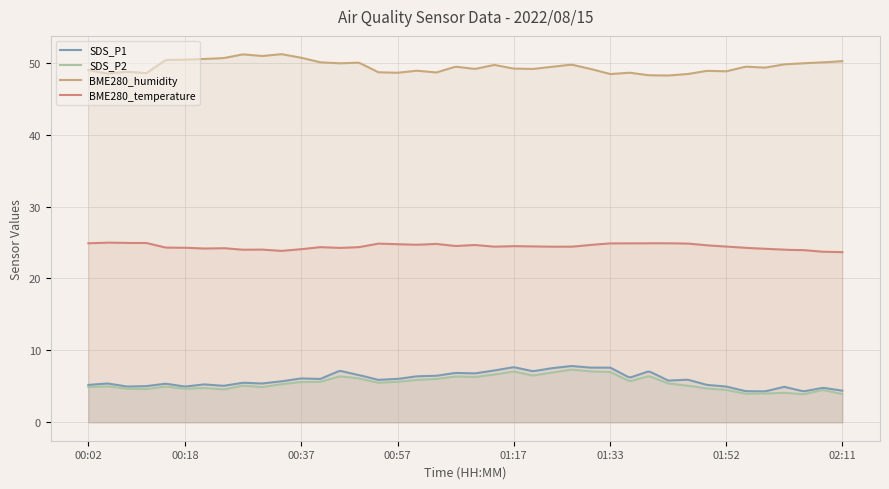

Rank the series by their maximum value, from lowest to highest.

SDS_P2, SDS_P1, BME280_temperature, BME280_humidity